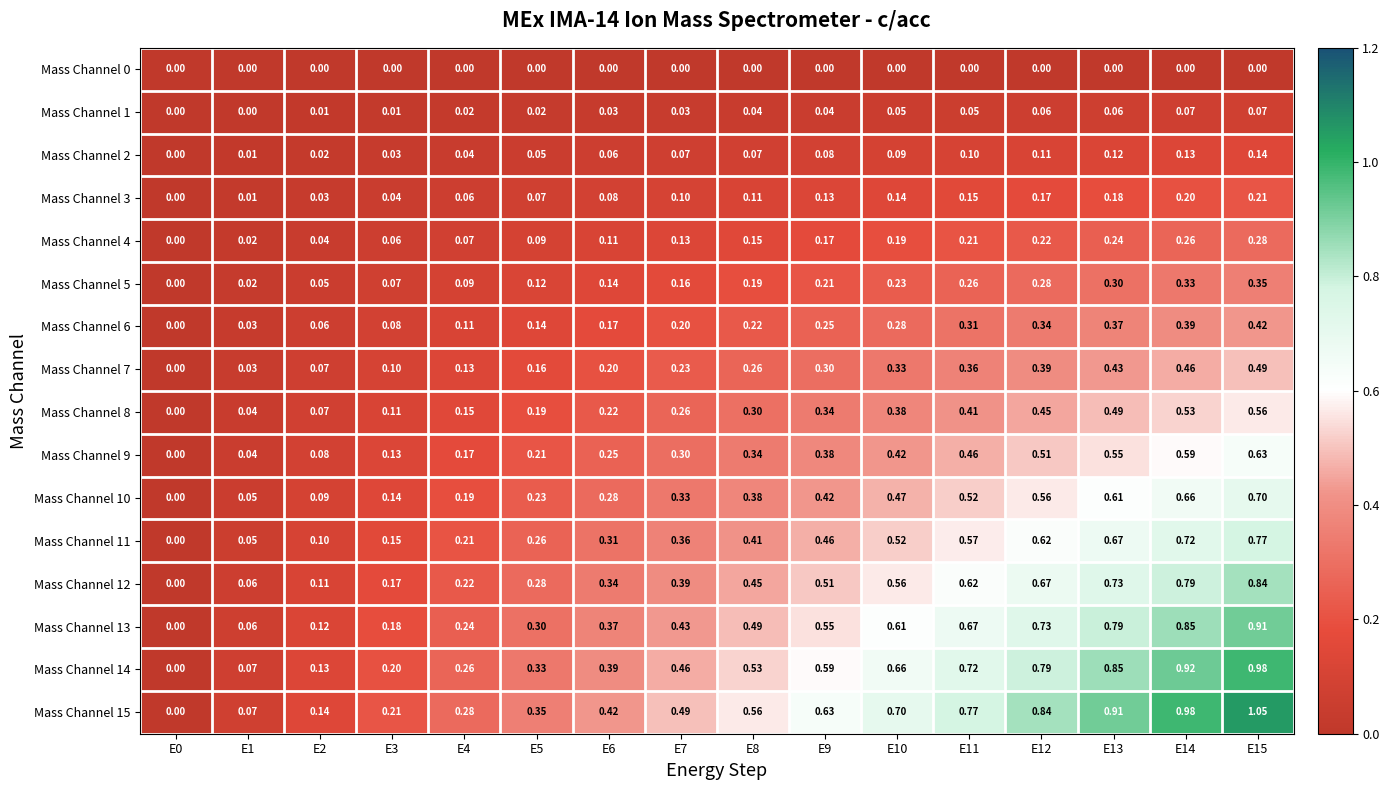

Is the value of Mass Channel 15 at E13 greater than the value of Mass Channel 2 at E15?

Yes